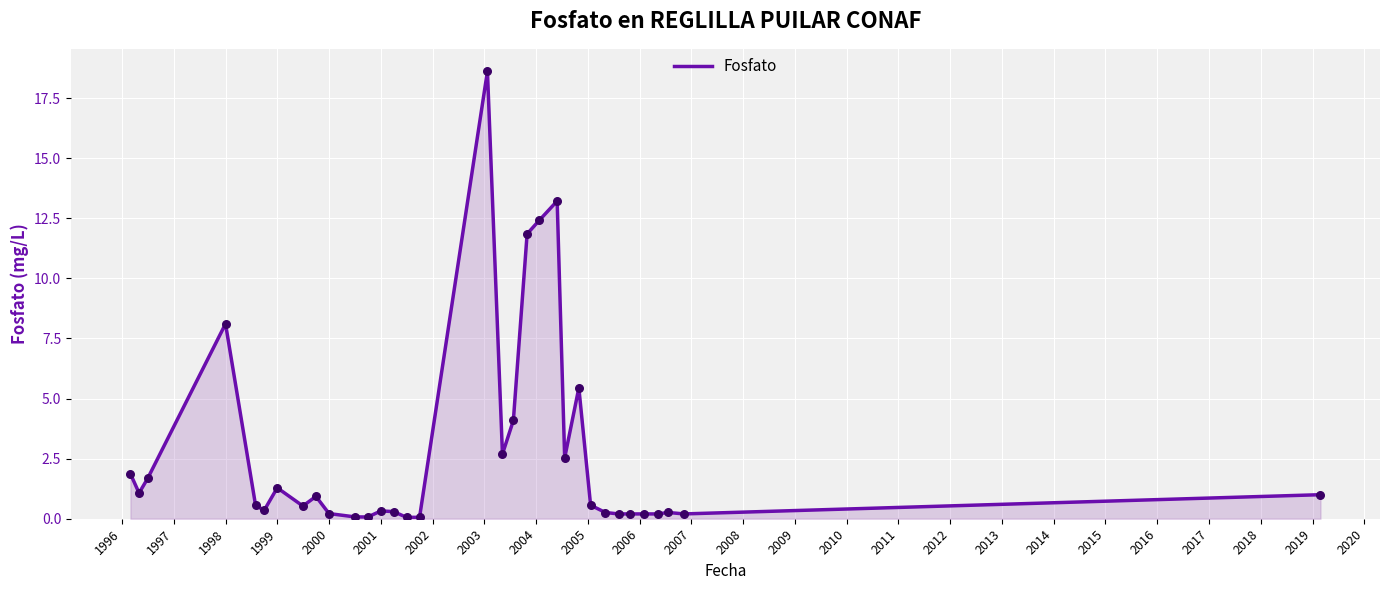

What is the maximum value shown in the chart?

18.6